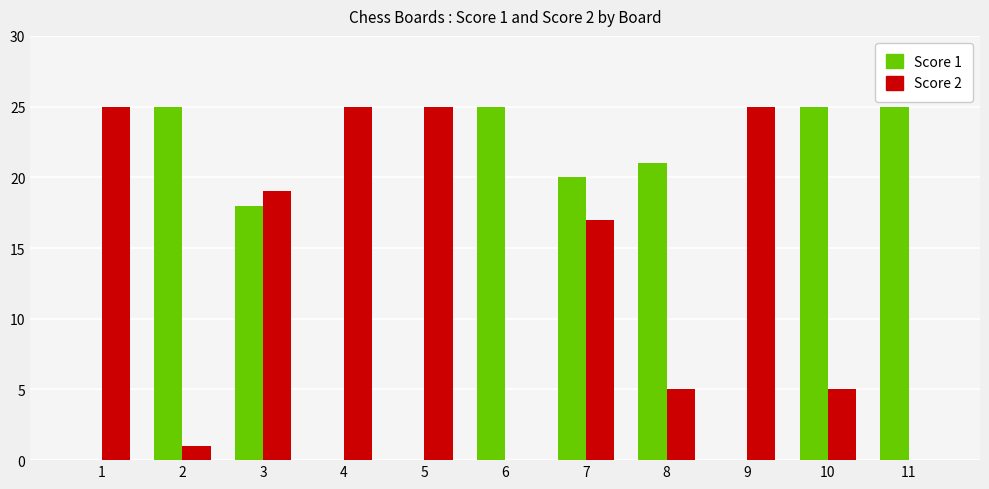

Is the value of Score 2 at 11 greater than the value of Score 1 at 7?

No